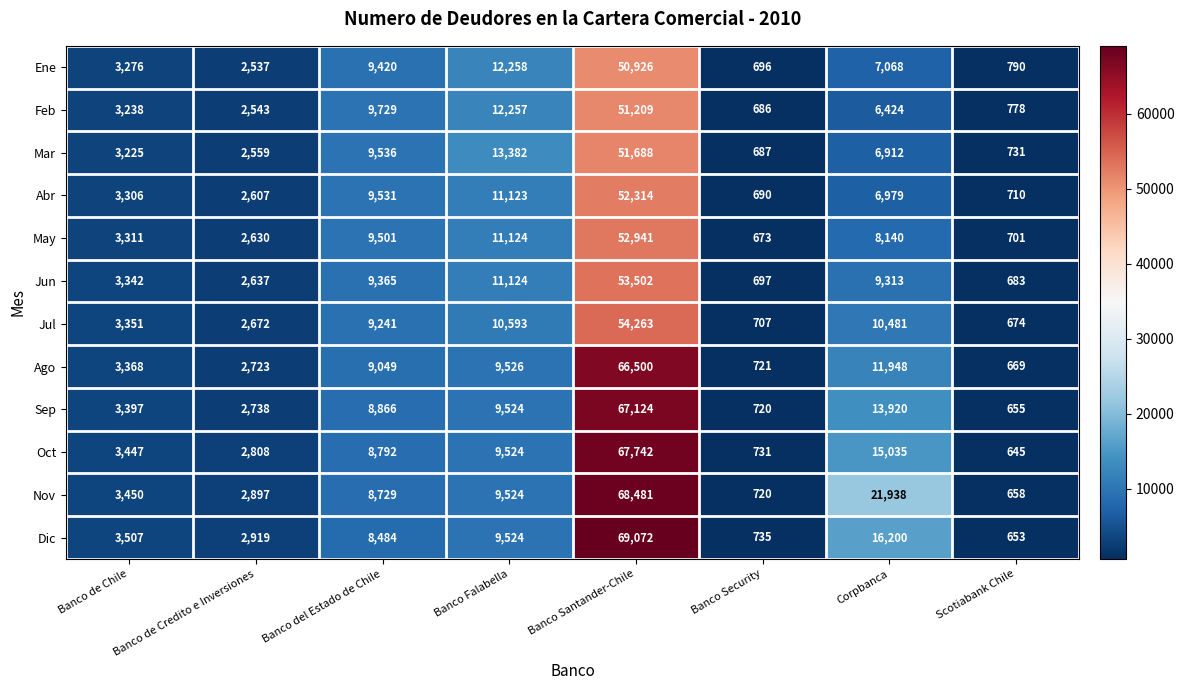

Which series has the largest total across all categories?

Nov